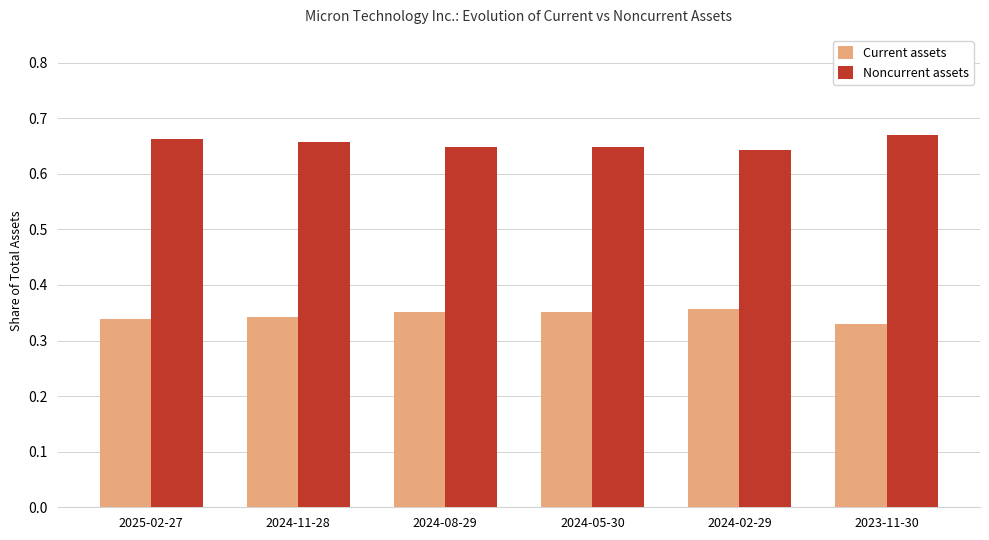

Which series has the largest total across all categories?

Noncurrent assets